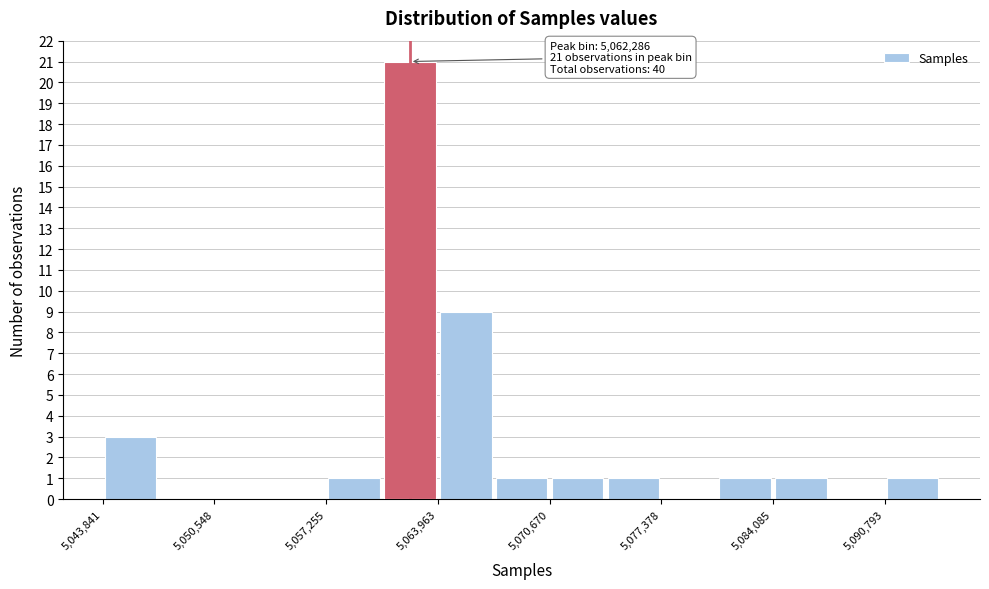

Around what value on the x-axis is the tallest bar? Give the approximate position of its centre, as read against the axis.

5062000